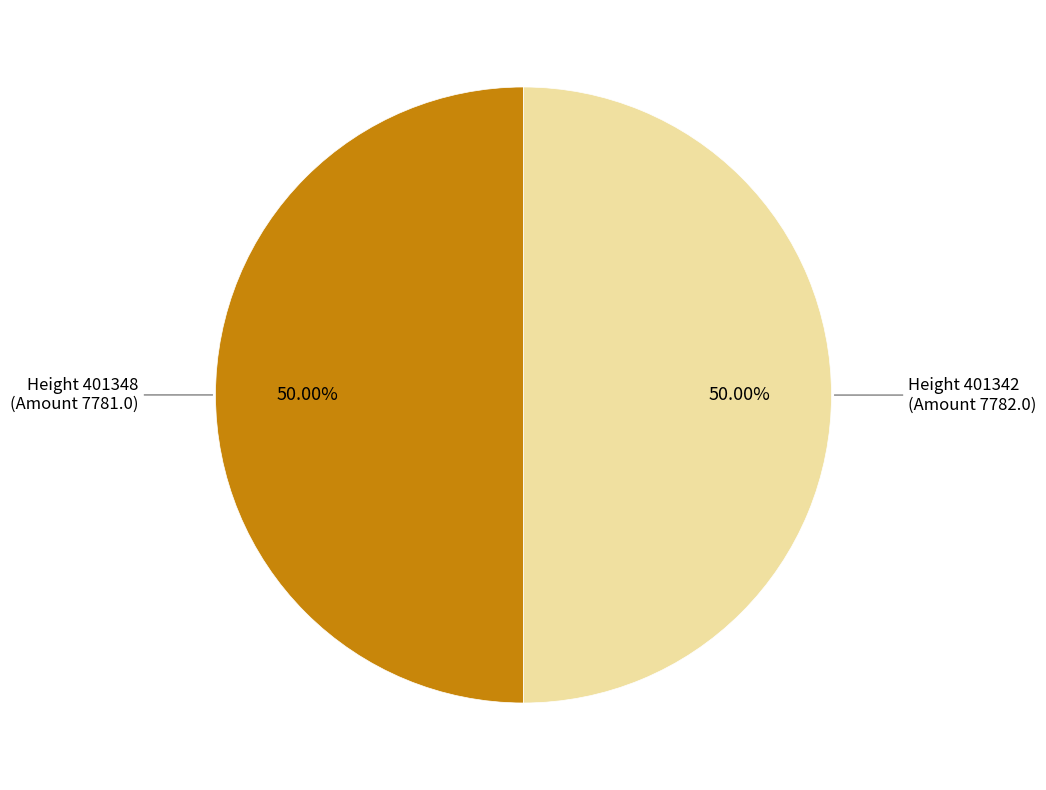

Approximately how many times larger is the value at Height 401342 (Amount 7782.0) compared to Height 401348 (Amount 7781.0)?

1.0